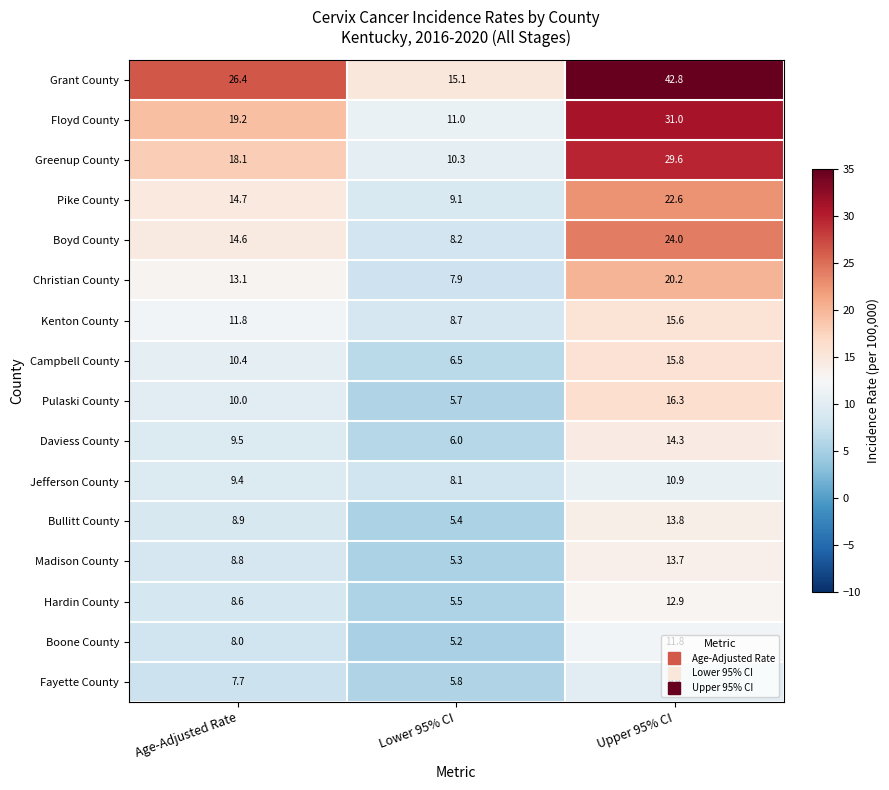

Where is Jefferson County nearest to the value 9?

Age-Adjusted Rate